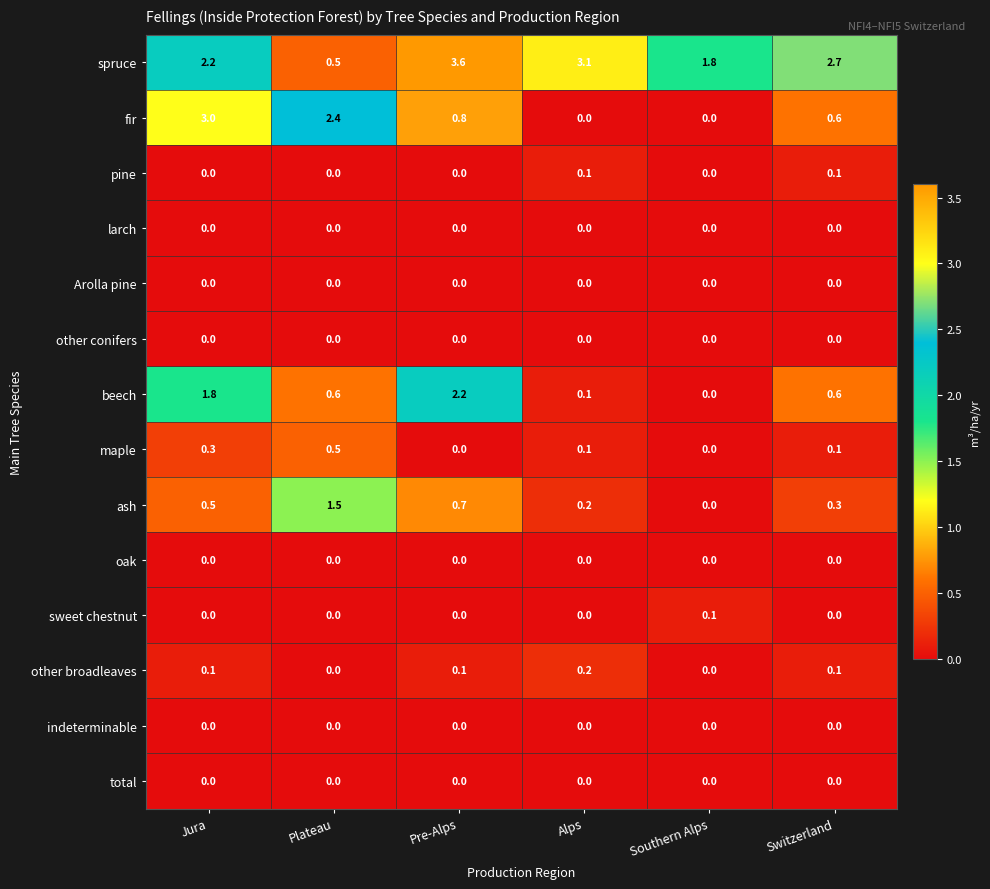

The other conifers series shows 0.0 at Alps. True or false?

True